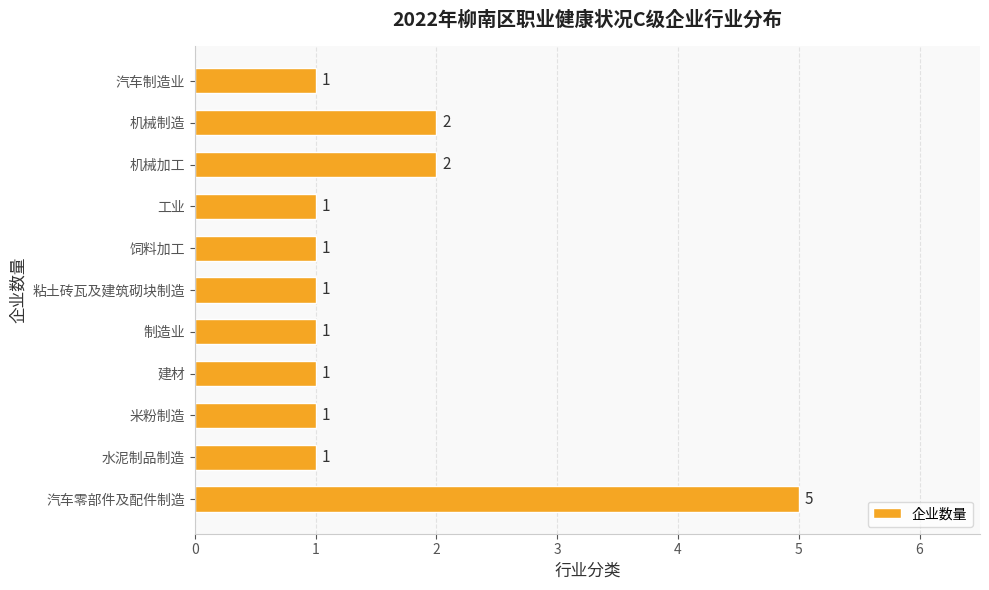

Approximately how many times larger is the value at 汽车零部件及配件制造 compared to 建材?

5.0